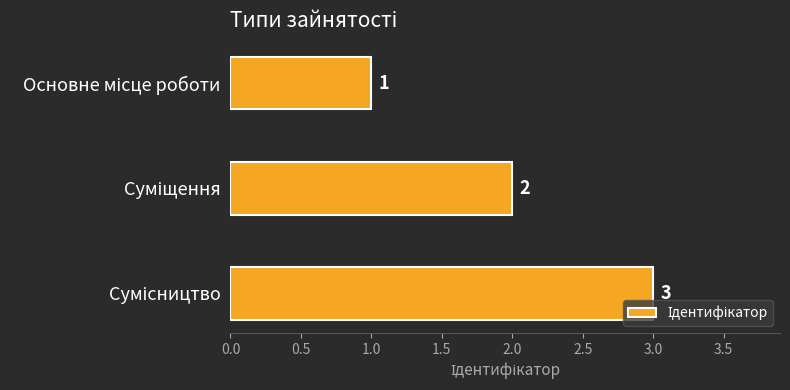

What is the sum of all values?

6